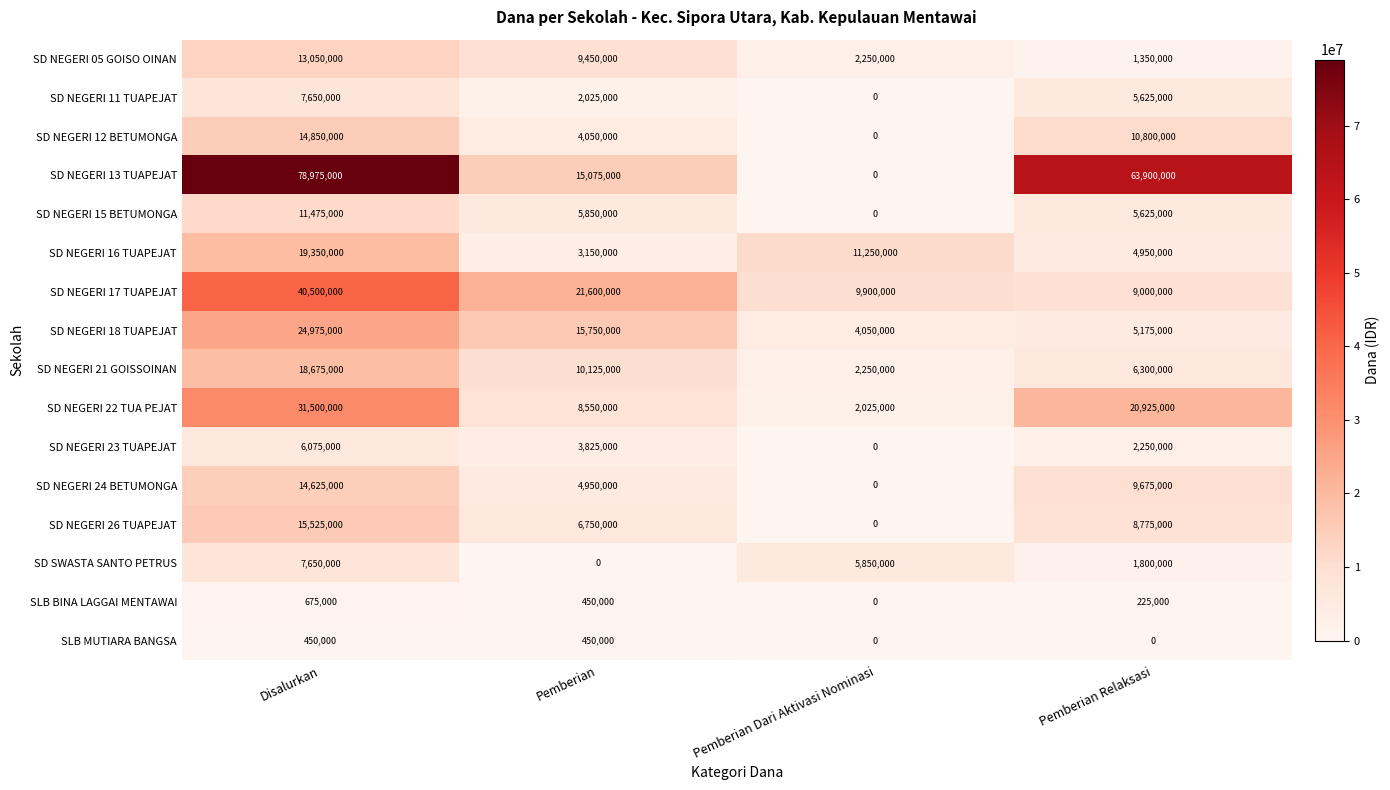

Rank the categories by SD NEGERI 11 TUAPEJAT value from lowest to highest.

Pemberian Dari Aktivasi Nominasi, Pemberian, Pemberian Relaksasi, Disalurkan